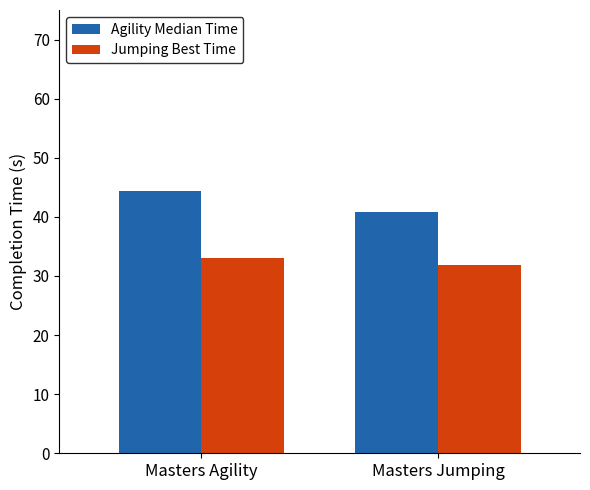

Which category has the highest value in the Agility Median Time series?

Masters Agility